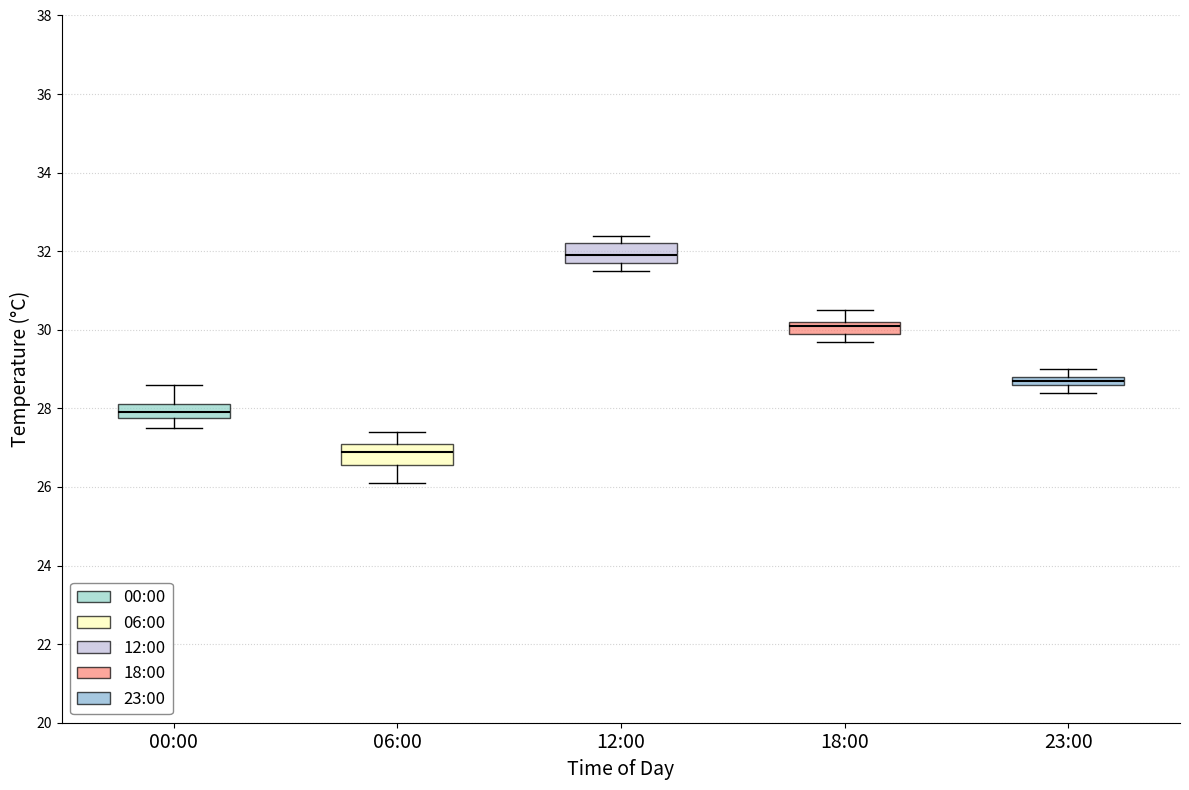

Where does the lower whisker of the box for 00:00 end on the y-axis? The values are not printed on the chart, so give them approximately, as read against the axis.

27.6